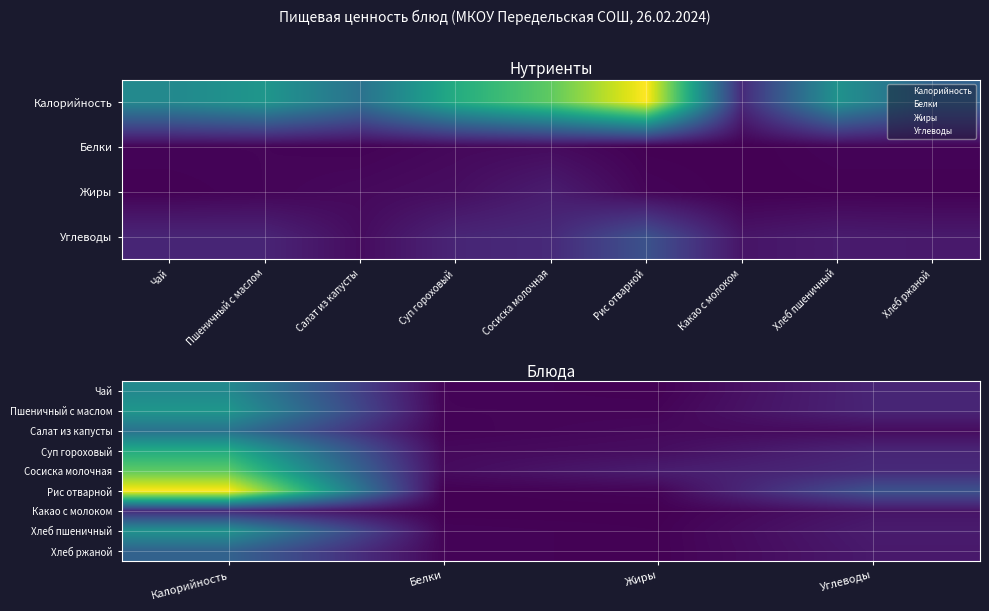

Which category has the lowest value across all series?

Белки